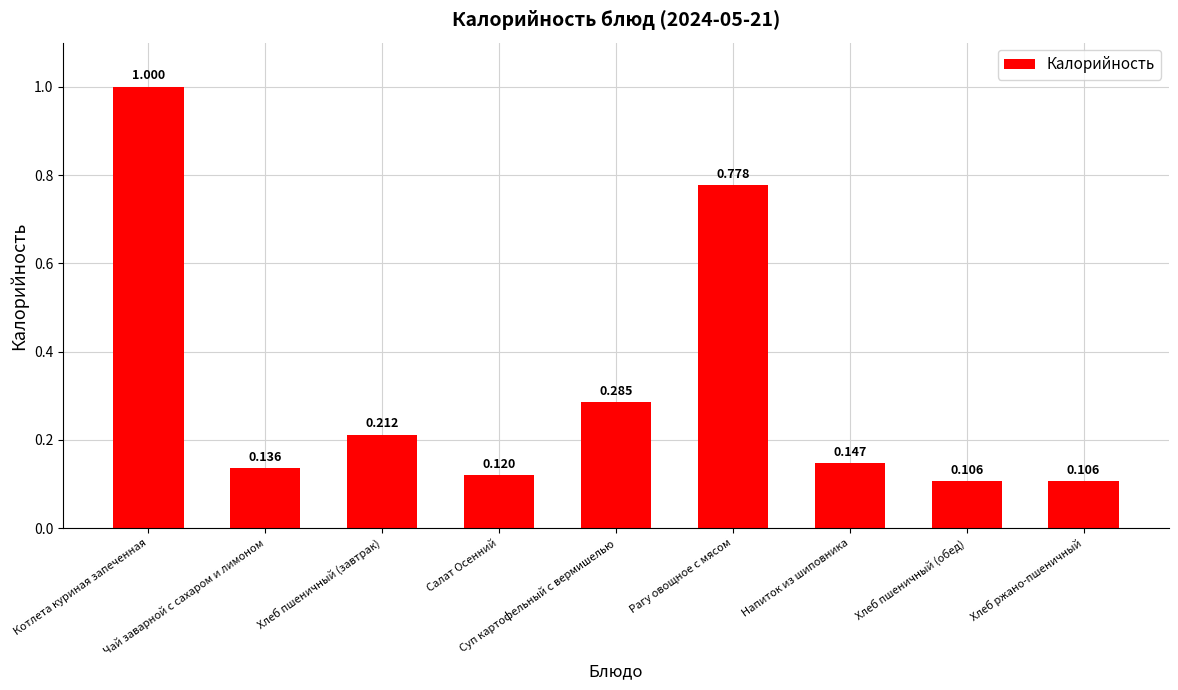

Which label corresponds to the largest value in the chart?

Котлета куриная запеченная